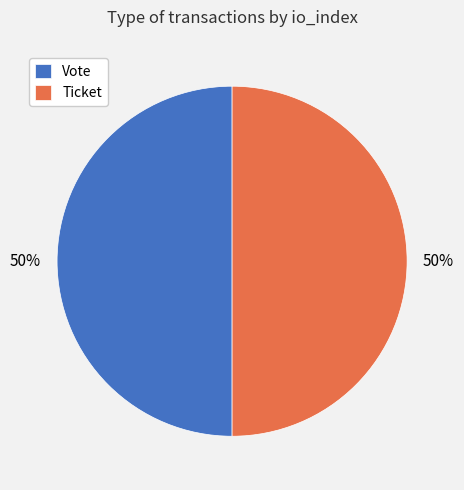

Is the sum of Vote and Ticket greater than half?

Yes